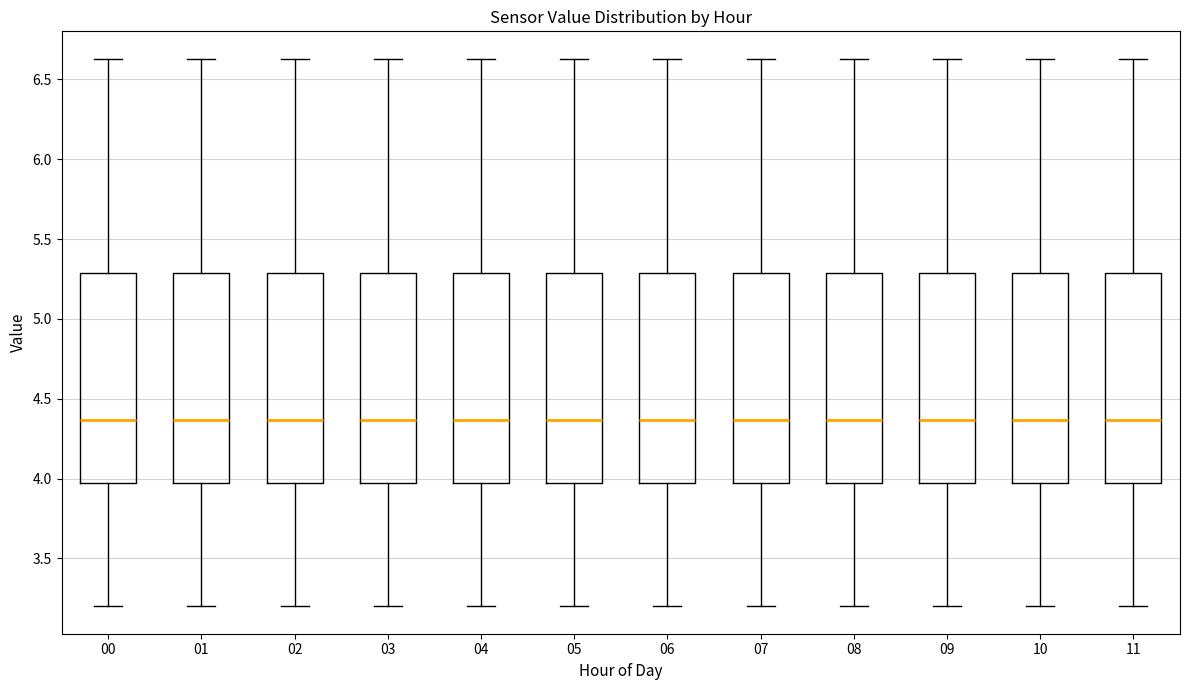

Reading left to right, read every box against the y-axis: the position of its median line, the range the box covers, and the ends of its whiskers. The values are not printed on the chart, so give them approximately, as read against the axis.

00: median 4.35, box 3.95 to 5.30, whiskers 3.20 to 6.65
01: median 4.35, box 3.95 to 5.30, whiskers 3.20 to 6.65
02: median 4.35, box 3.95 to 5.30, whiskers 3.20 to 6.65
03: median 4.35, box 3.95 to 5.30, whiskers 3.20 to 6.65
04: median 4.35, box 3.95 to 5.30, whiskers 3.20 to 6.65
05: median 4.35, box 3.95 to 5.30, whiskers 3.20 to 6.65
06: median 4.35, box 3.95 to 5.30, whiskers 3.20 to 6.65
07: median 4.35, box 3.95 to 5.30, whiskers 3.20 to 6.65
08: median 4.35, box 3.95 to 5.30, whiskers 3.20 to 6.65
09: median 4.35, box 3.95 to 5.30, whiskers 3.20 to 6.65
10: median 4.35, box 3.95 to 5.30, whiskers 3.20 to 6.65
11: median 4.35, box 3.95 to 5.30, whiskers 3.20 to 6.65